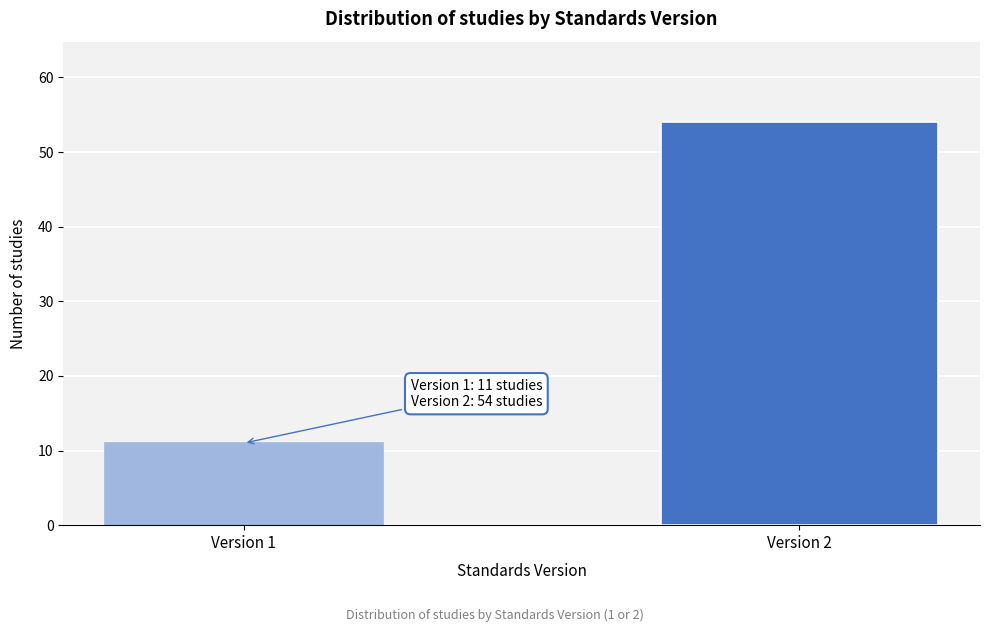

Reading left to right, extract all data points from this chart.

Version 1=11	Version 2=54